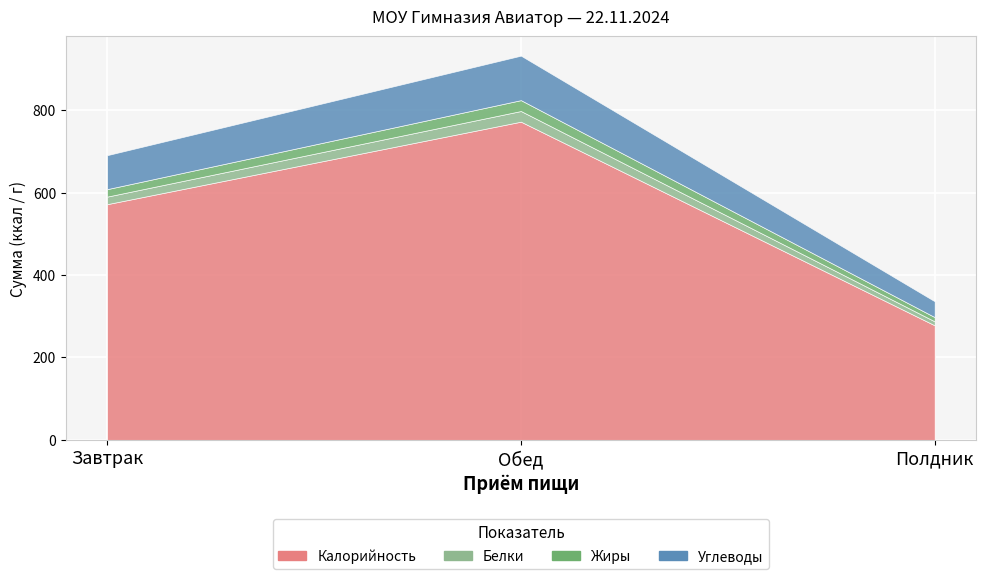

What is the difference between the maximum and minimum values in the Калорийность series?

494.2